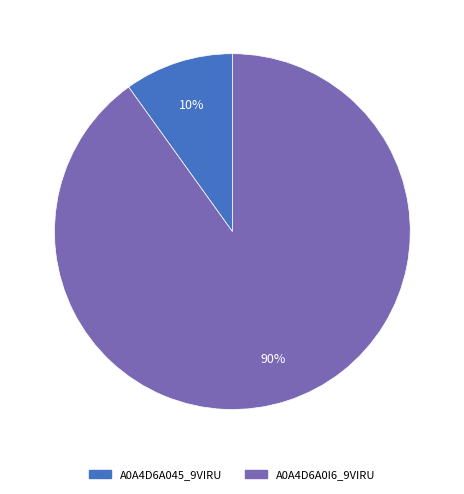

To the nearest percent, what is the average slice percentage?

50%